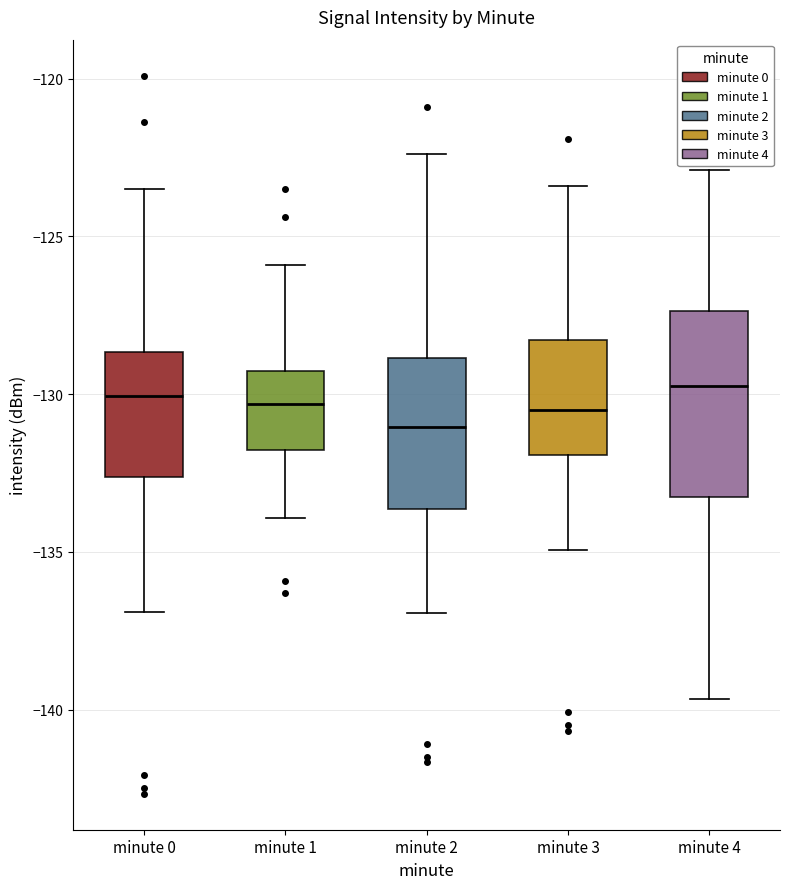

Reading left to right, transcribe this box plot: for each box, give where its median line is, the range the box spans, and where its two whiskers end, as read against the y-axis. The values are not printed on the chart, so give them approximately, as read against the axis.

minute 0: median -130.0, box -132.5 to -128.5, whiskers -137.0 to -123.5
minute 1: median -130.5, box -132.0 to -129.5, whiskers -134.0 to -126.0
minute 2: median -131.0, box -133.5 to -129.0, whiskers -137.0 to -122.5
minute 3: median -130.5, box -132.0 to -128.5, whiskers -135.0 to -123.5
minute 4: median -129.5, box -133.5 to -127.5, whiskers -139.5 to -123.0